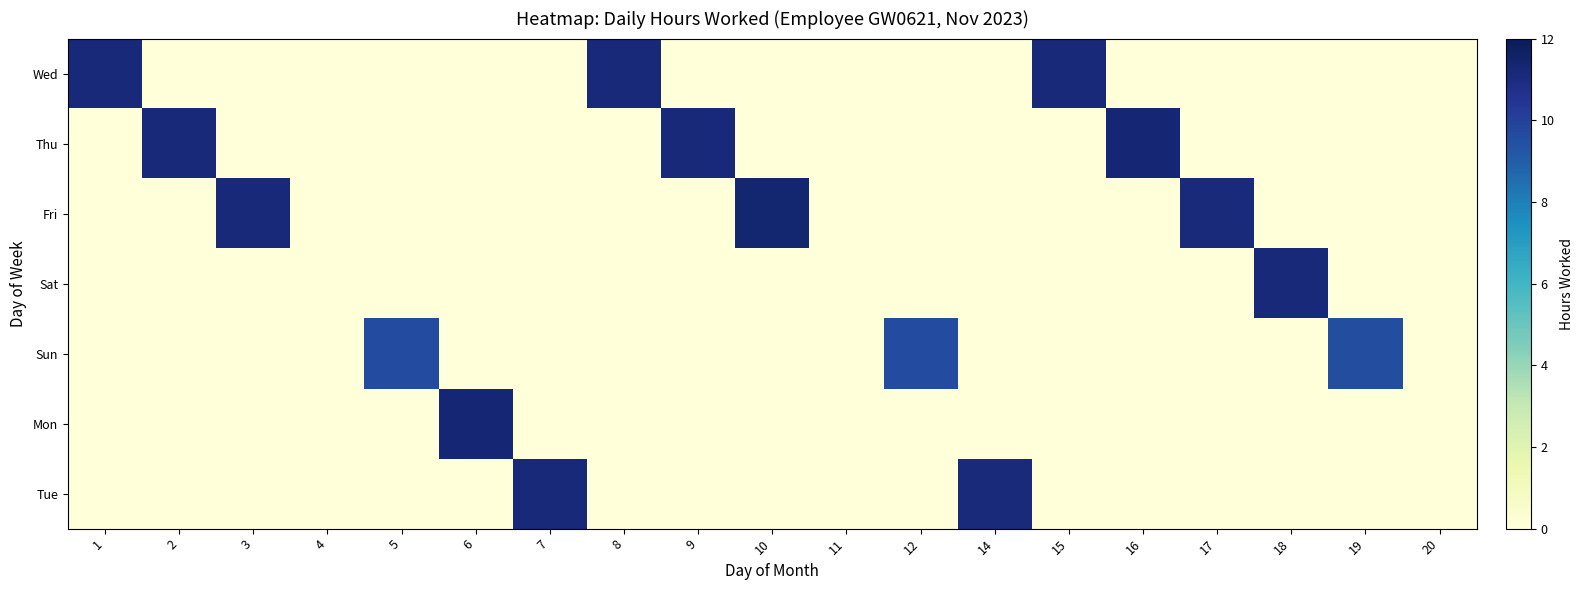

Reading left to right, what are all the values shown in this chart?

Wed: 1=11.1	2=0.0	3=0.0	4=0.0	5=0.0	6=0.0	7=0.0	8=11.1	9=0.0	10=0.0	11=0.0	12=0.0	14=0.0	15=11.2	16=0.0	17=0.0	18=0.0	19=0.0	20=0.0
Thu: 1=0.0	2=11.1	3=0.0	4=0.0	5=0.0	6=0.0	7=0.0	8=0.0	9=11.2	10=0.0	11=0.0	12=0.0	14=0.0	15=0.0	16=11.2	17=0.0	18=0.0	19=0.0	20=0.0
Fri: 1=0.0	2=0.0	3=11.2	4=0.0	5=0.0	6=0.0	7=0.0	8=0.0	9=0.0	10=11.4	11=0.0	12=0.0	14=0.0	15=0.0	16=0.0	17=11.1	18=0.0	19=0.0	20=0.0
Sat: 1=0.0	2=0.0	3=0.0	4=0.0	5=0.0	6=0.0	7=0.0	8=0.0	9=0.0	10=0.0	11=0.0	12=0.0	14=0.0	15=0.0	16=0.0	17=0.0	18=11.1	19=0.0	20=0.0
Sun: 1=0.0	2=0.0	3=0.0	4=0.0	5=9.6	6=0.0	7=0.0	8=0.0	9=0.0	10=0.0	11=0.0	12=9.6	14=0.0	15=0.0	16=0.0	17=0.0	18=0.0	19=9.6	20=0.0
Mon: 1=0.0	2=0.0	3=0.0	4=0.0	5=0.0	6=11.3	7=0.0	8=0.0	9=0.0	10=0.0	11=0.0	12=0.0	14=0.0	15=0.0	16=0.0	17=0.0	18=0.0	19=0.0	20=0.0
Tue: 1=0.0	2=0.0	3=0.0	4=0.0	5=0.0	6=0.0	7=11.2	8=0.0	9=0.0	10=0.0	11=0.0	12=0.0	14=11.1	15=0.0	16=0.0	17=0.0	18=0.0	19=0.0	20=0.0